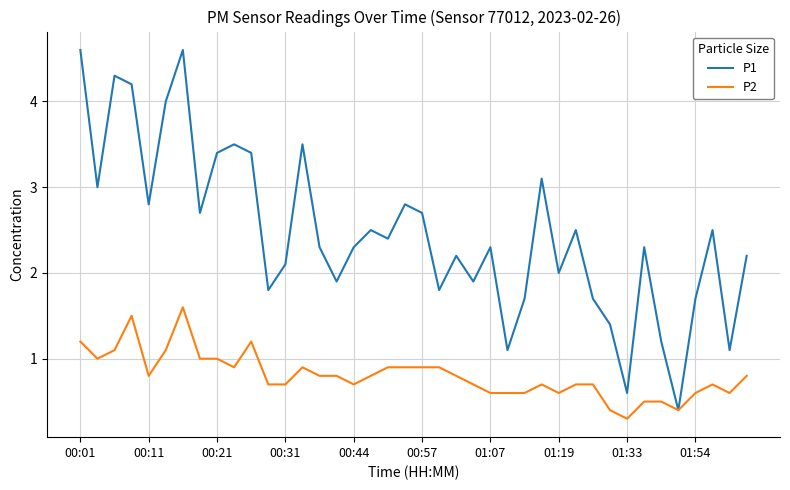

Which series has the largest range (max minus min)?

P1